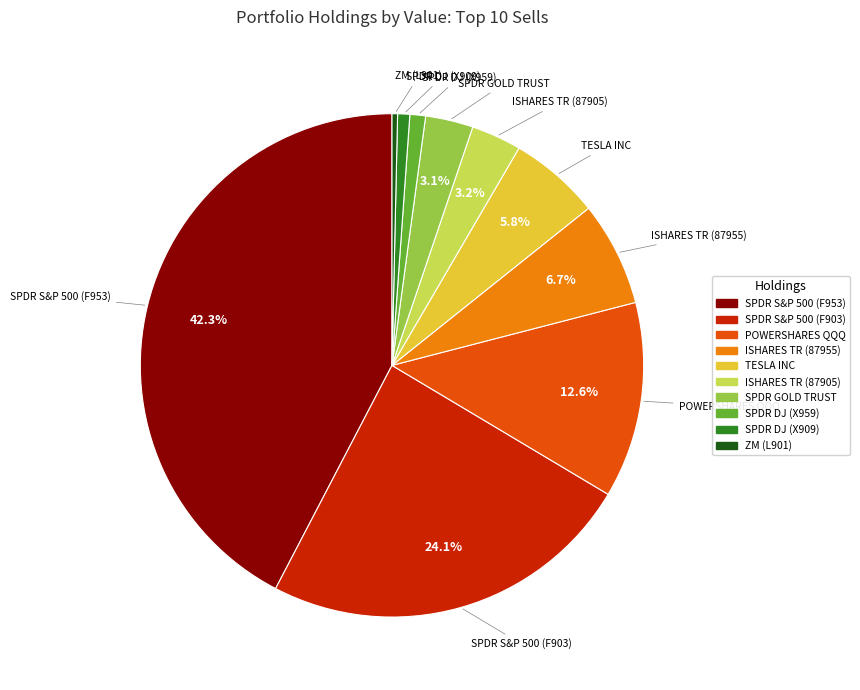

To the nearest percent, what is the average slice percentage?

10%